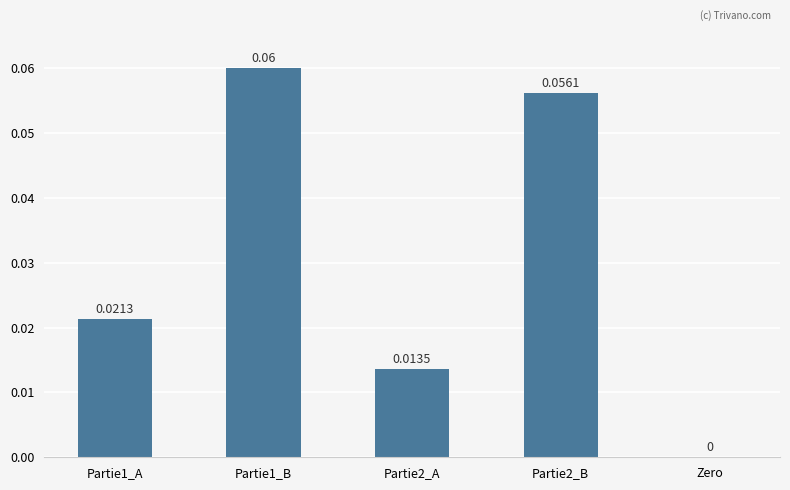

Where is the data nearest to the value 0?

Zero